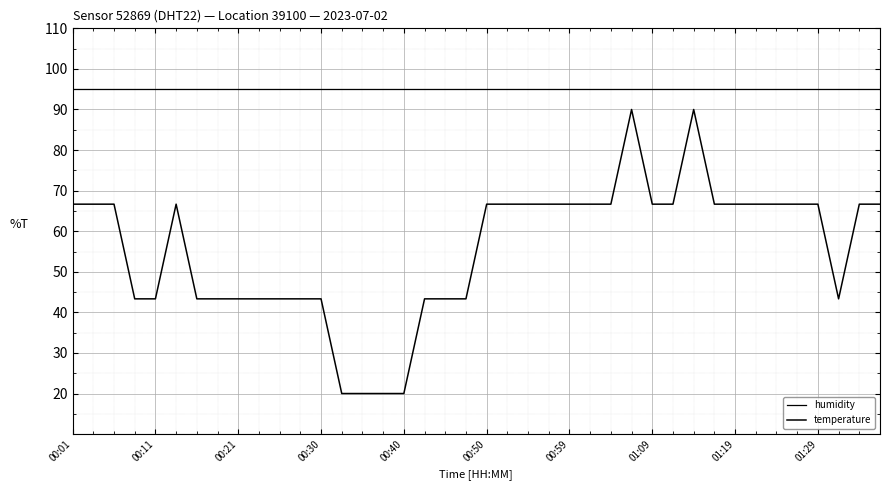

What is the value of the temperature point at the 19th from the left?

43.3